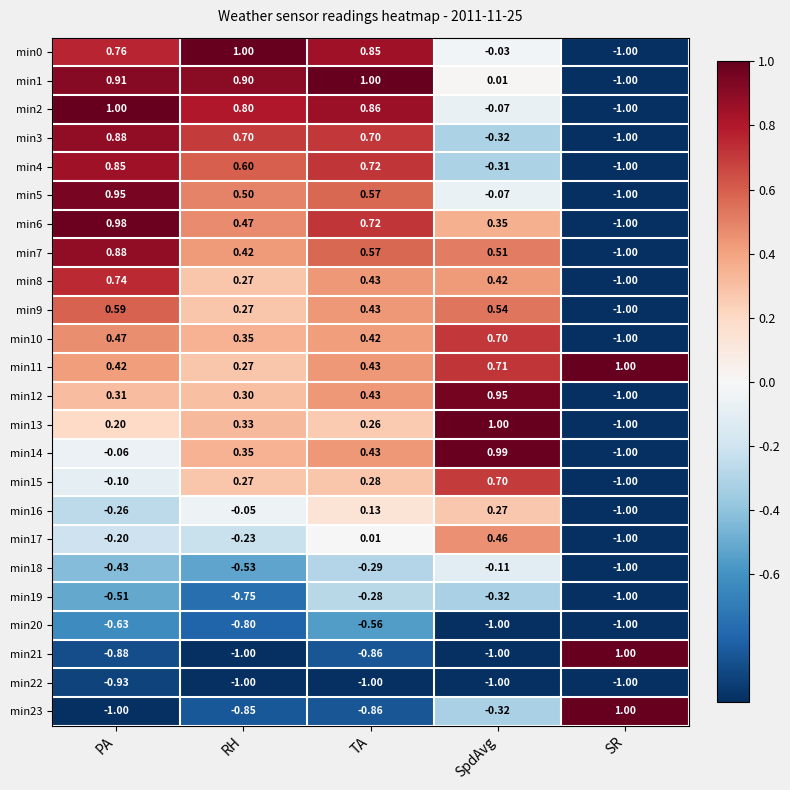

Where does the min4 series first go above 0?

PA